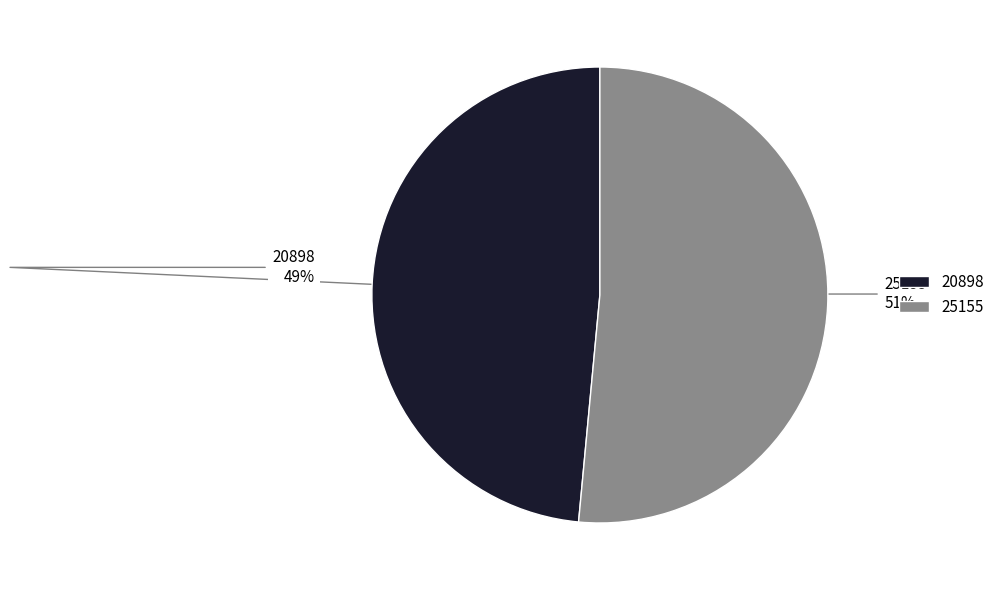

To the nearest percent, what is the average slice percentage?

50%